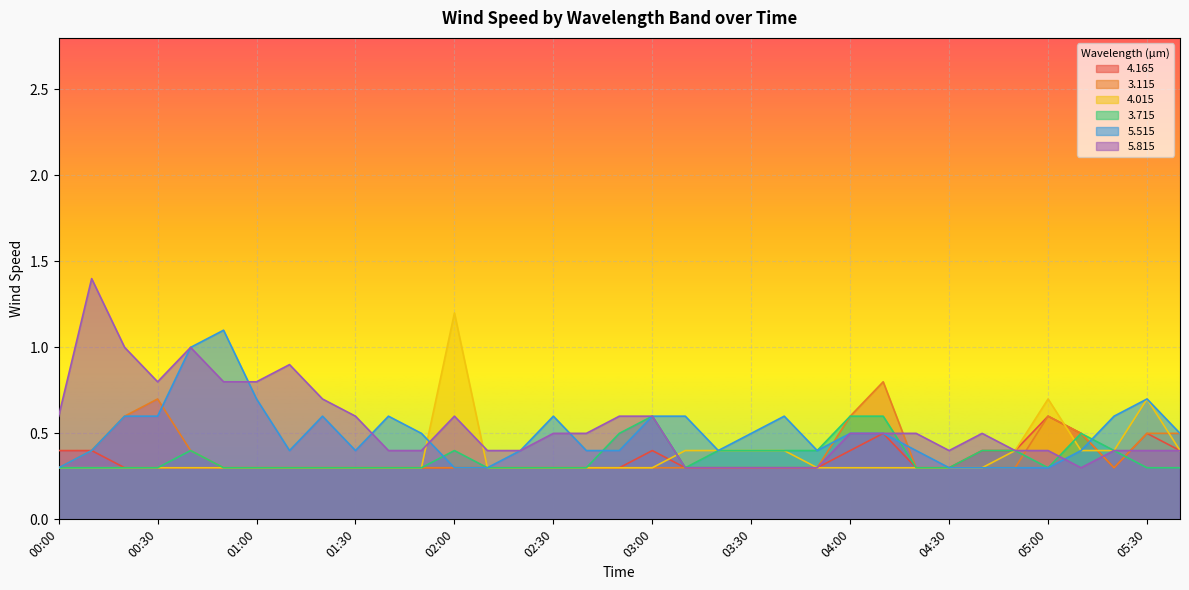

In   3.115, how many points are higher than both neighbors (excluding endpoints)?

3